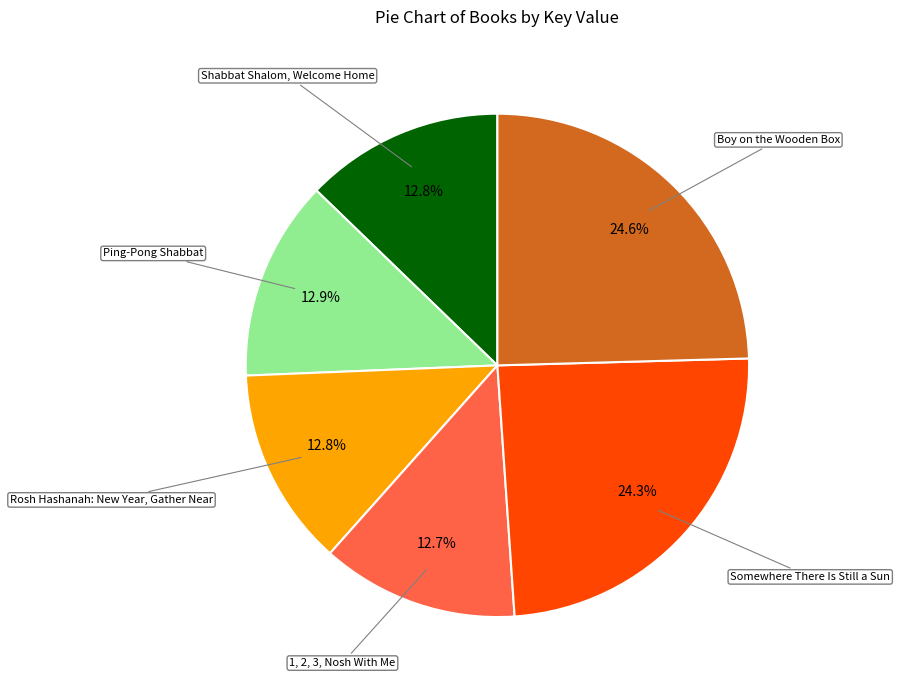

Is there a majority slice in this chart?

No